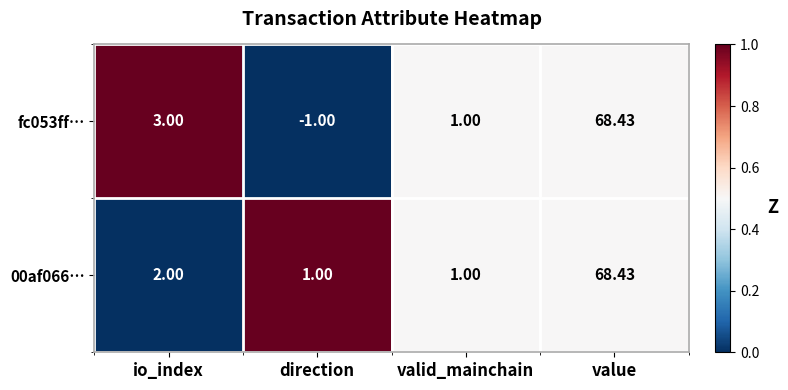

Rank the categories by fc053ff… value from lowest to highest.

direction, valid_mainchain, io_index, value